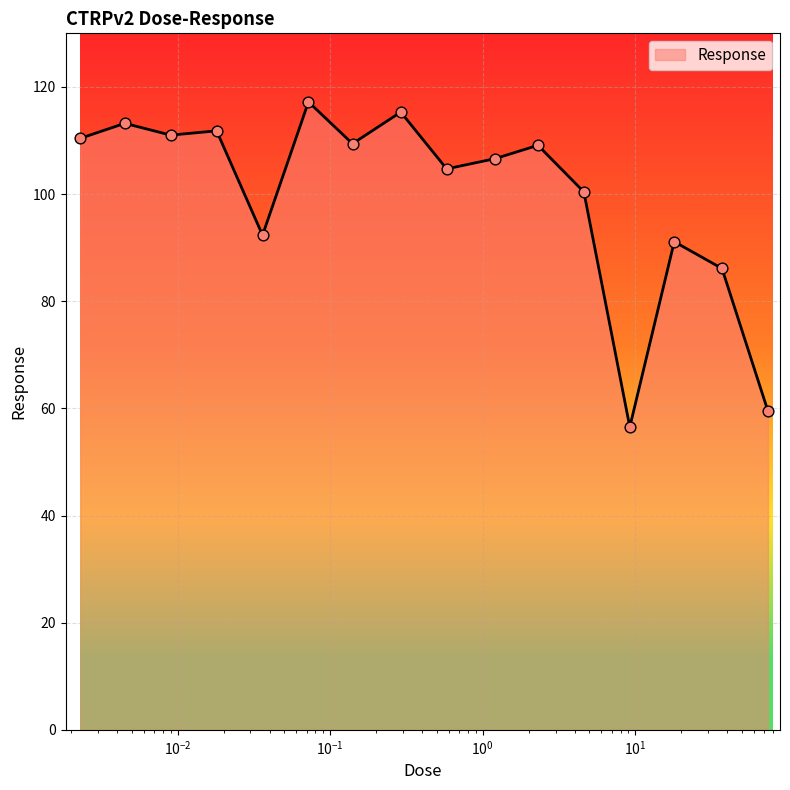

What is the smallest value displayed?

56.5